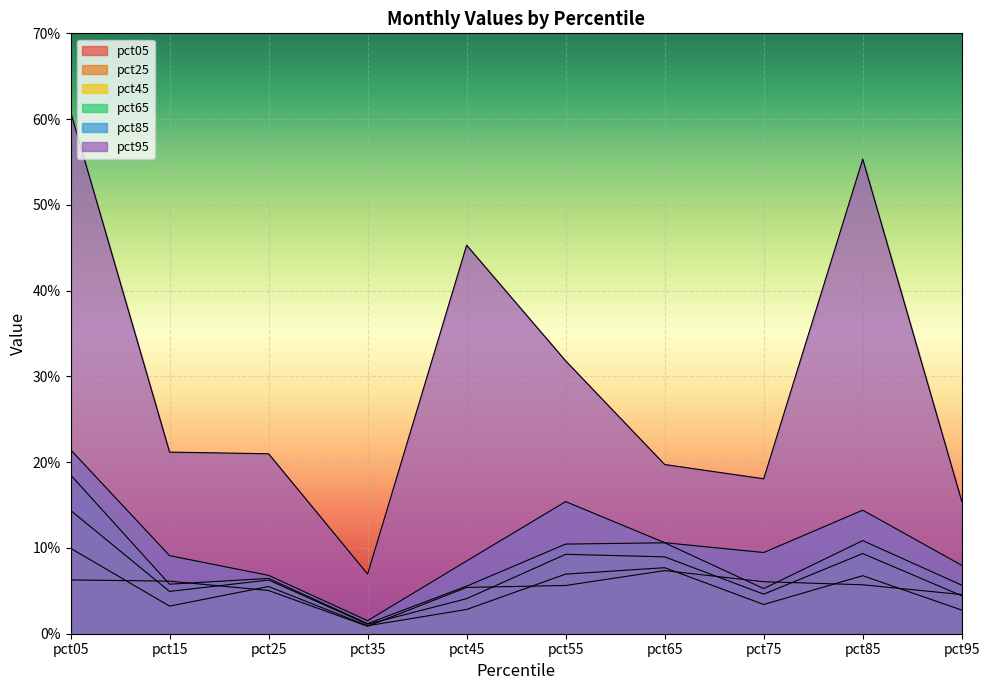

How many interior local valleys does the pct65 series have?

3